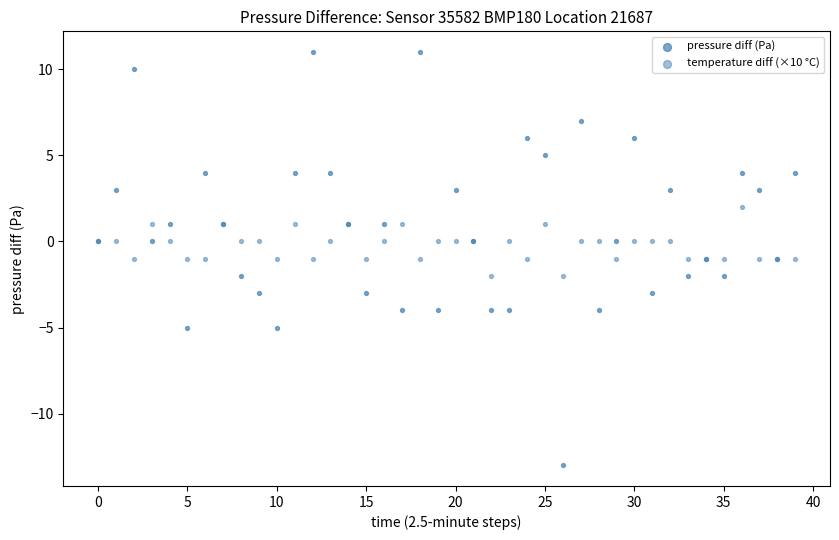

Which series has the largest Y range (max minus min)?

pressure diff (Pa)